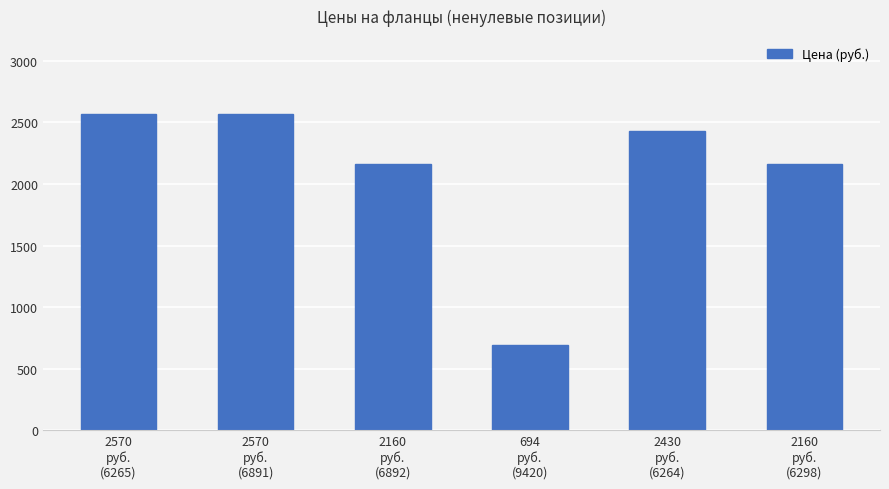

What is the sum of the values at 2160
руб.
(6298) and 694
руб.
(9420)?

2854